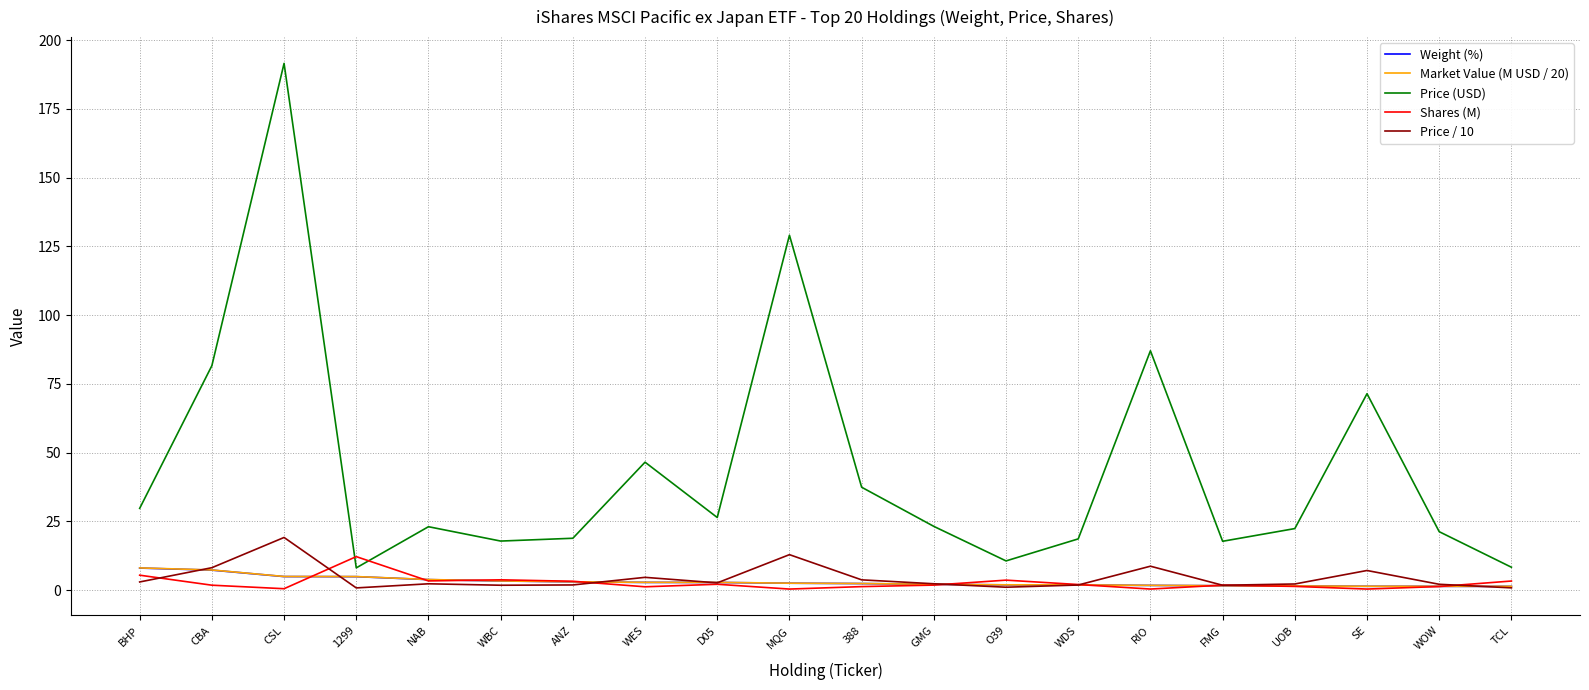

Which series has the largest range (max minus min)?

Price (USD)